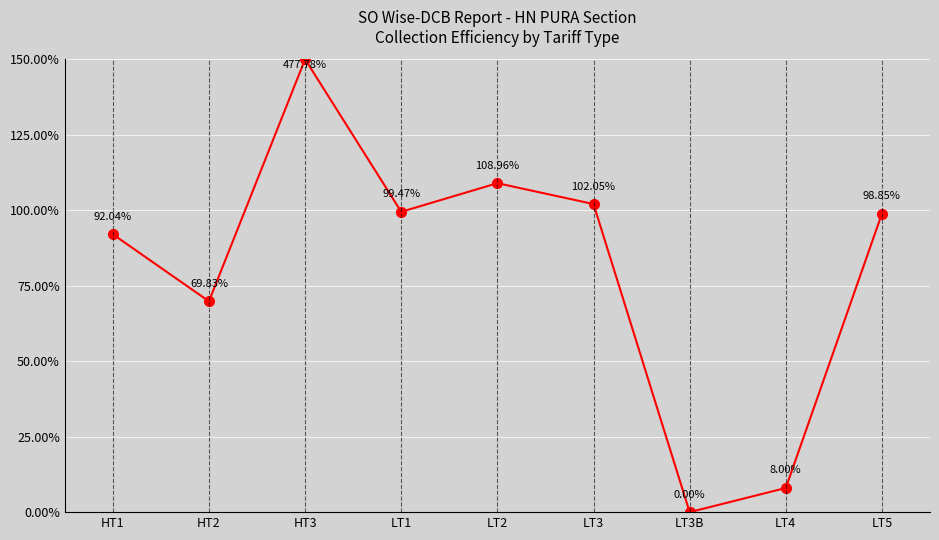

The value at LT3 is 182.1. True or false?

False